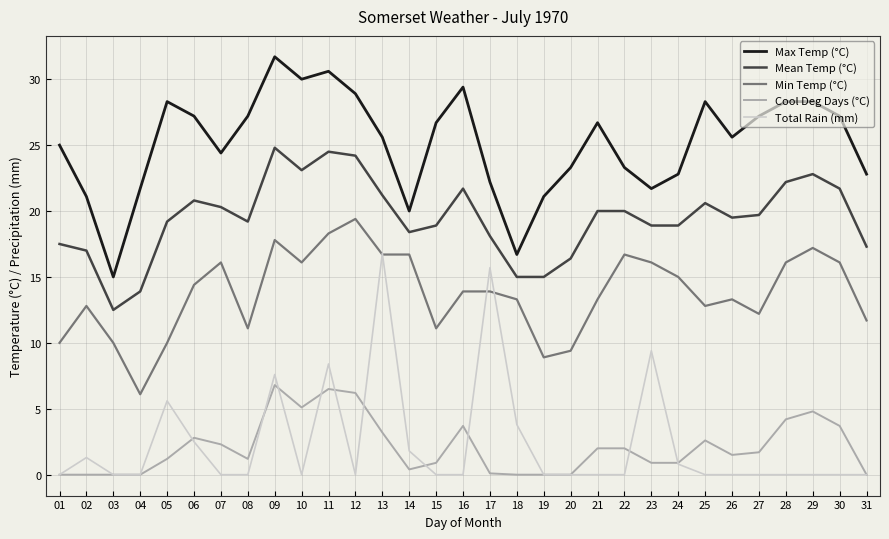

Is this an area chart (filled region under the line)?

No